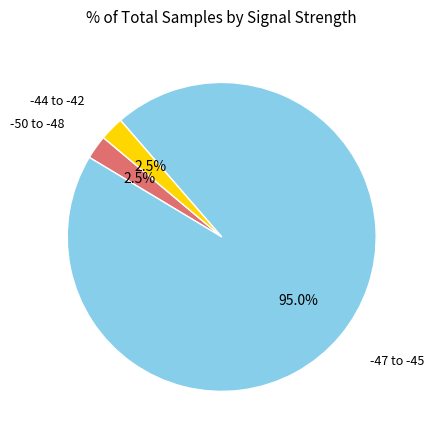

Is there any slice that represents more than half of the pie?

Yes